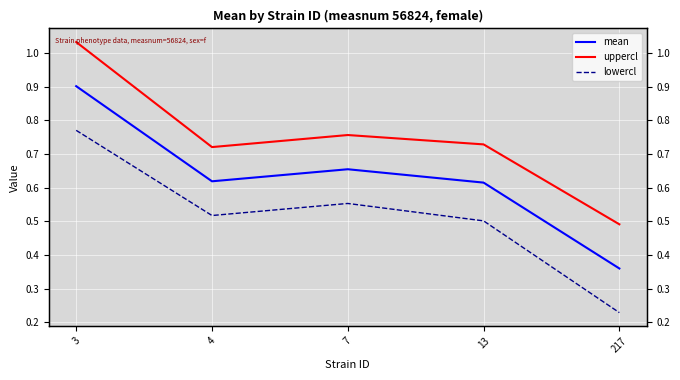

In mean, how many points are lower than both neighbors (excluding endpoints)?

1